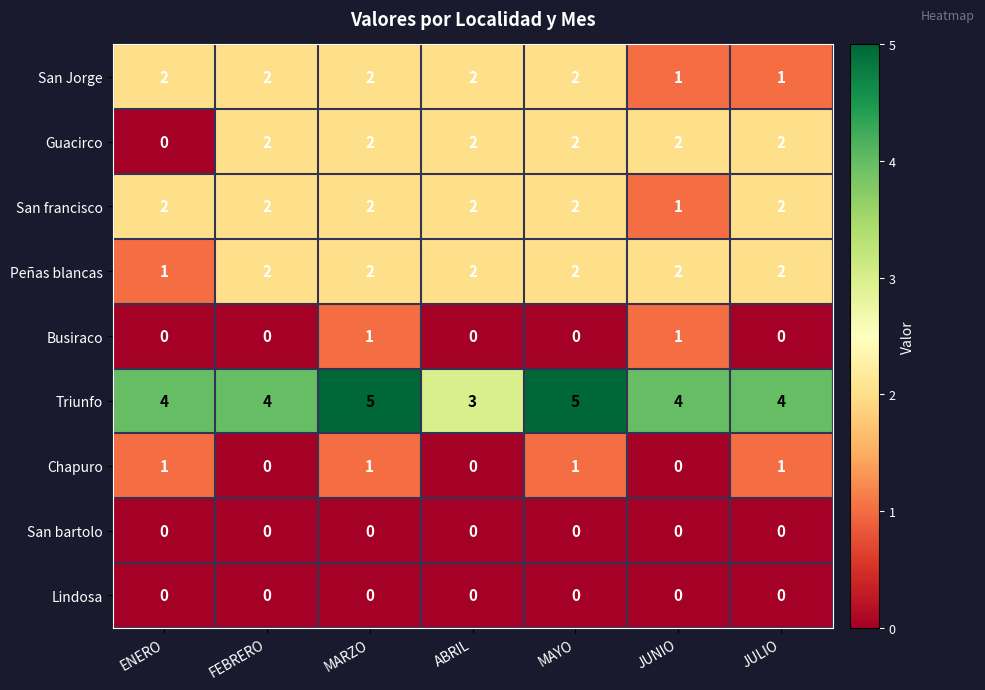

At how many categories does at least one series exceed 2?

7